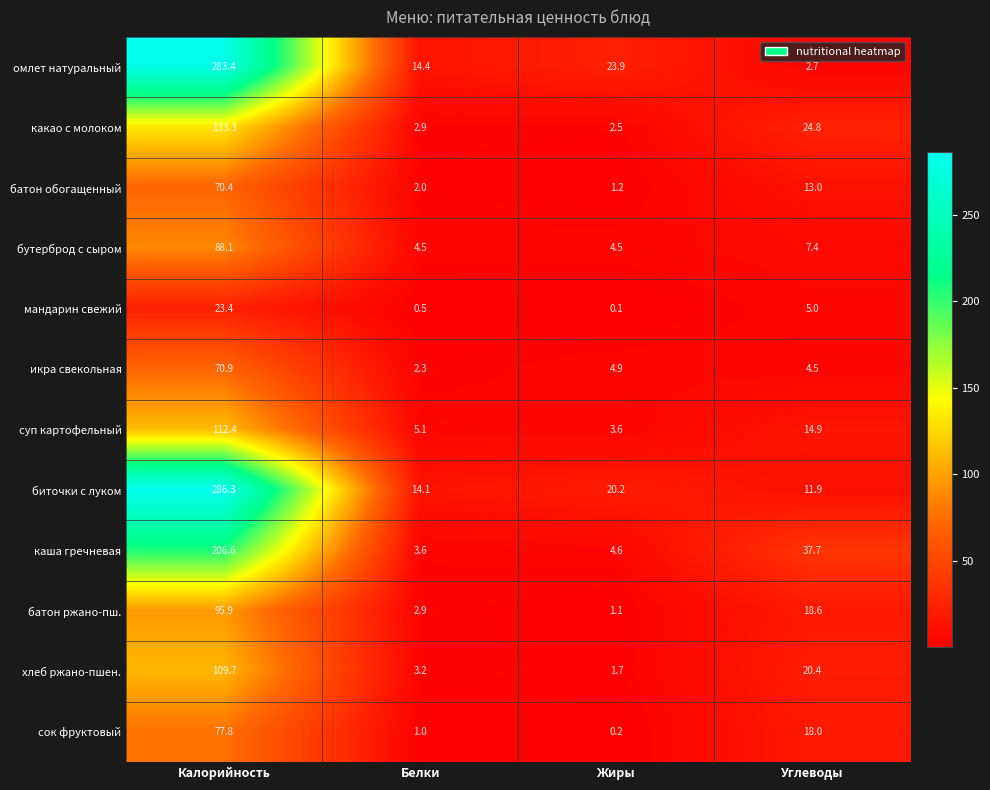

What is the sum of all икра свекольная values?

82.6